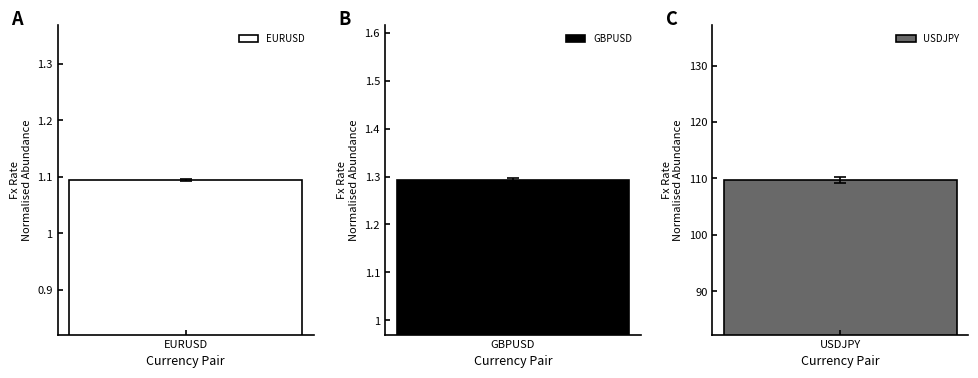

True or false: the data shows 1.1 at EURUSD.

True